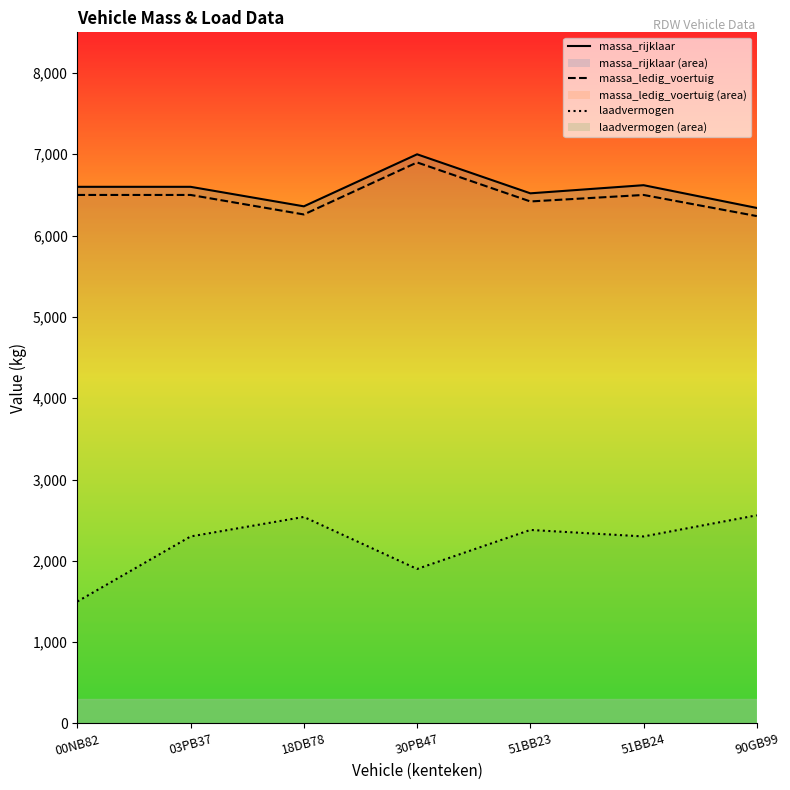

Where does the laadvermogen series first go above 2300?

18DB78